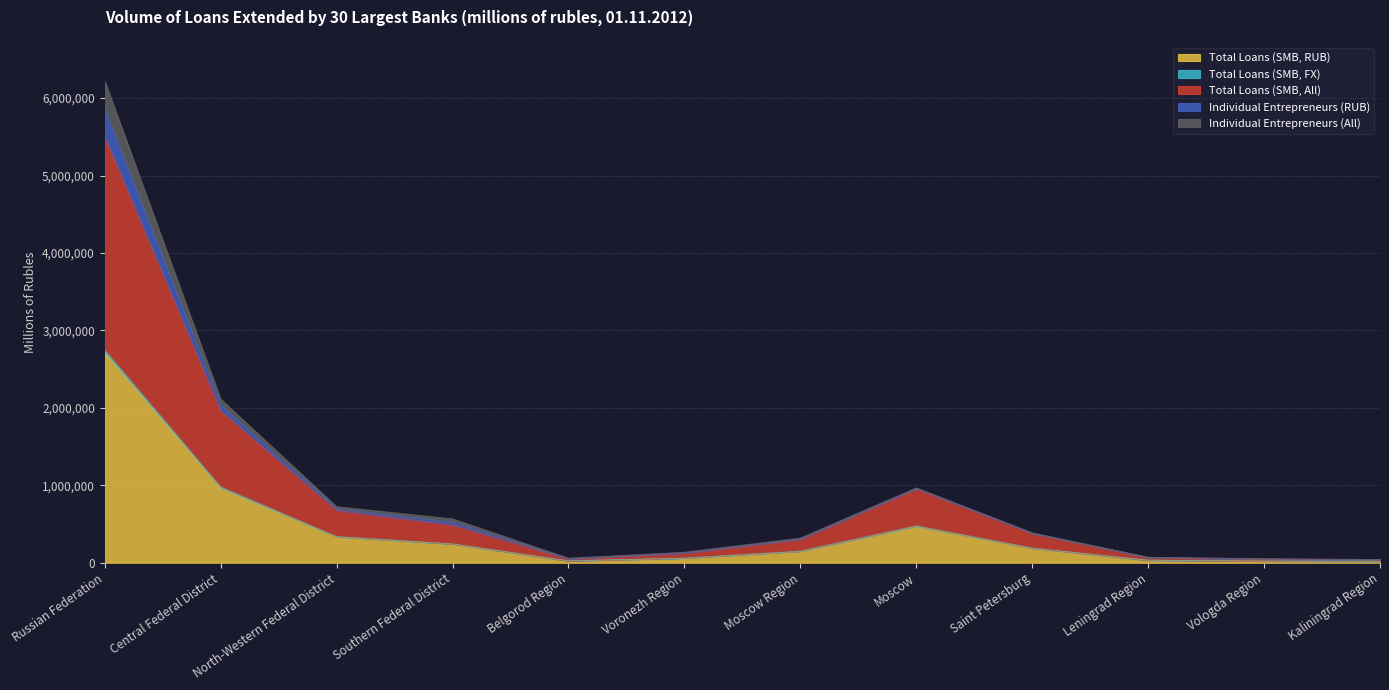

How many lines are shown in the chart?

5